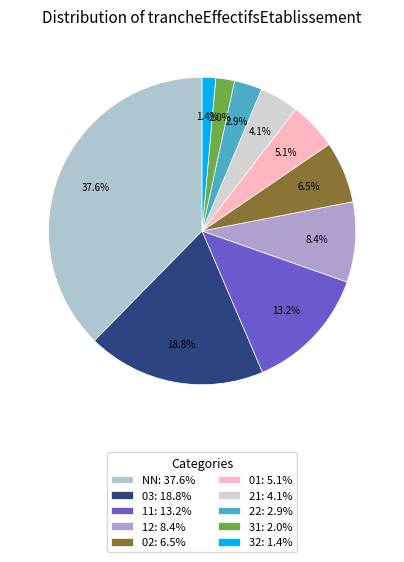

Between 21 and 11, which is larger?

11